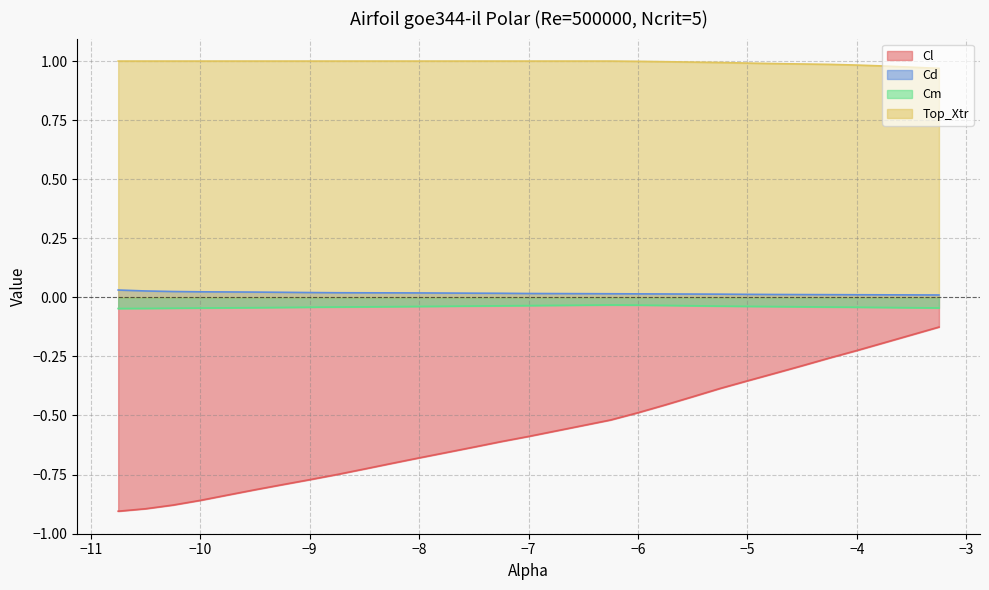

Reading right to left, what are all the values shown in this chart?

Cl: -3.25=-0.1	-3.75=-0.2	-4.0=-0.2	-4.25=-0.3	-4.5=-0.3	-4.75=-0.3	-5.0=-0.4	-5.25=-0.4	-5.5=-0.4	-5.75=-0.5	-6.0=-0.5	-6.25=-0.5	-6.5=-0.5	-6.75=-0.6	-7.0=-0.6	-7.25=-0.6	-7.5=-0.6	-7.75=-0.7	-8.0=-0.7	-8.25=-0.7	-8.5=-0.7	-8.75=-0.7	-9.0=-0.8	-9.25=-0.8	-9.5=-0.8	-9.75=-0.8	-10.0=-0.9	-10.25=-0.9	-10.5=-0.9	-10.75=-0.9
Cd: -3.25=0.0	-3.75=0.0	-4.0=0.0	-4.25=0.0	-4.5=0.0	-4.75=0.0	-5.0=0.0	-5.25=0.0	-5.5=0.0	-5.75=0.0	-6.0=0.0	-6.25=0.0	-6.5=0.0	-6.75=0.0	-7.0=0.0	-7.25=0.0	-7.5=0.0	-7.75=0.0	-8.0=0.0	-8.25=0.0	-8.5=0.0	-8.75=0.0	-9.0=0.0	-9.25=0.0	-9.5=0.0	-9.75=0.0	-10.0=0.0	-10.25=0.0	-10.5=0.0	-10.75=0.0
Cm: -3.25=-0.0	-3.75=-0.0	-4.0=-0.0	-4.25=-0.0	-4.5=-0.0	-4.75=-0.0	-5.0=-0.0	-5.25=-0.0	-5.5=-0.0	-5.75=-0.0	-6.0=-0.0	-6.25=-0.0	-6.5=-0.0	-6.75=-0.0	-7.0=-0.0	-7.25=-0.0	-7.5=-0.0	-7.75=-0.0	-8.0=-0.0	-8.25=-0.0	-8.5=-0.0	-8.75=-0.0	-9.0=-0.0	-9.25=-0.0	-9.5=-0.0	-9.75=-0.0	-10.0=-0.0	-10.25=-0.0	-10.5=-0.0	-10.75=-0.0
Top_Xtr: -3.25=1.0	-3.75=1.0	-4.0=1.0	-4.25=1.0	-4.5=1.0	-4.75=1.0	-5.0=1.0	-5.25=1.0	-5.5=1.0	-5.75=1.0	-6.0=1.0	-6.25=1.0	-6.5=1.0	-6.75=1.0	-7.0=1.0	-7.25=1.0	-7.5=1.0	-7.75=1.0	-8.0=1.0	-8.25=1.0	-8.5=1.0	-8.75=1.0	-9.0=1.0	-9.25=1.0	-9.5=1.0	-9.75=1.0	-10.0=1.0	-10.25=1.0	-10.5=1.0	-10.75=1.0